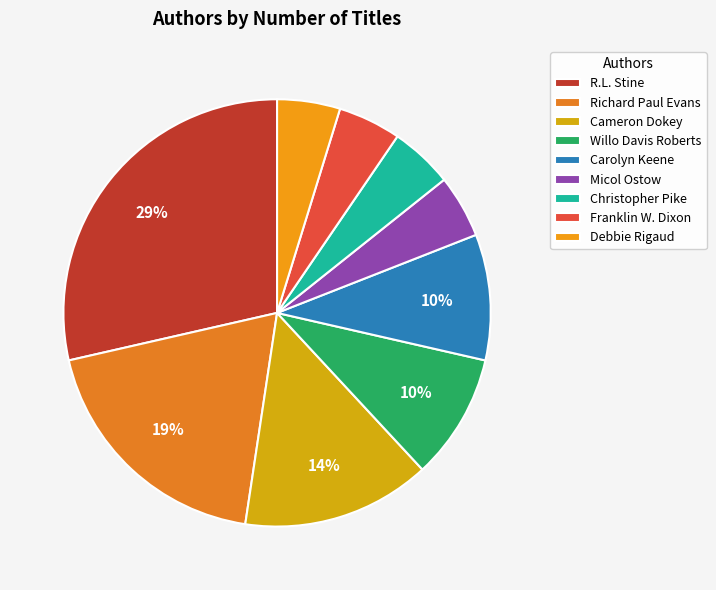

How many segments does this pie chart have?

9